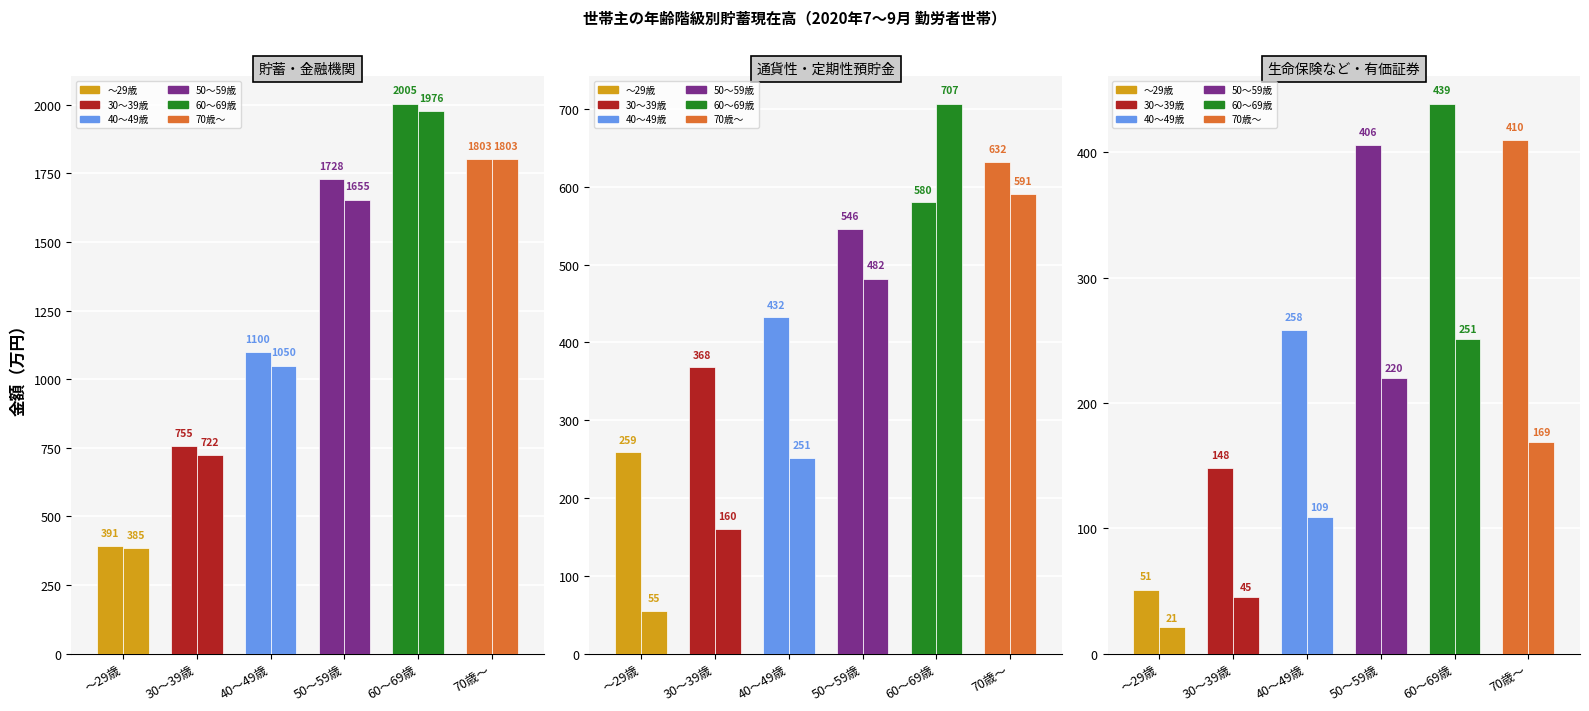

What is the smallest value displayed?

21